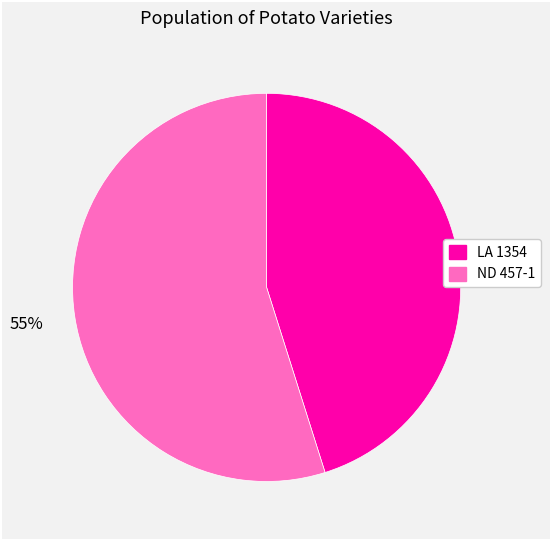

Is LA 1354 the majority of the pie?

No